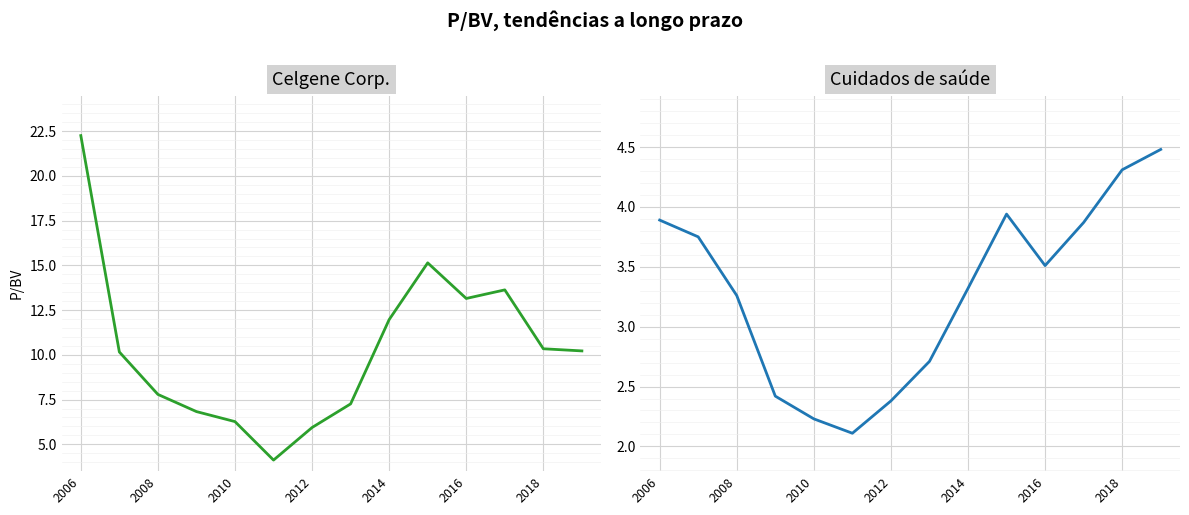

What is the value of the Cuidados de saúde point at the 7th from the left?

2.4